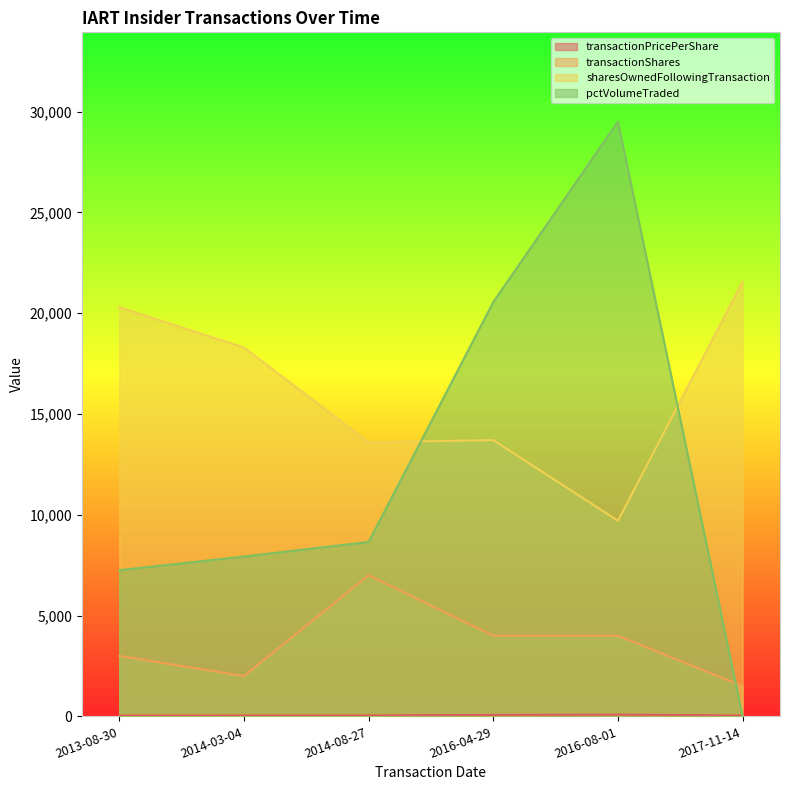

What is the maximum value for pctVolumeTraded?

29504.0